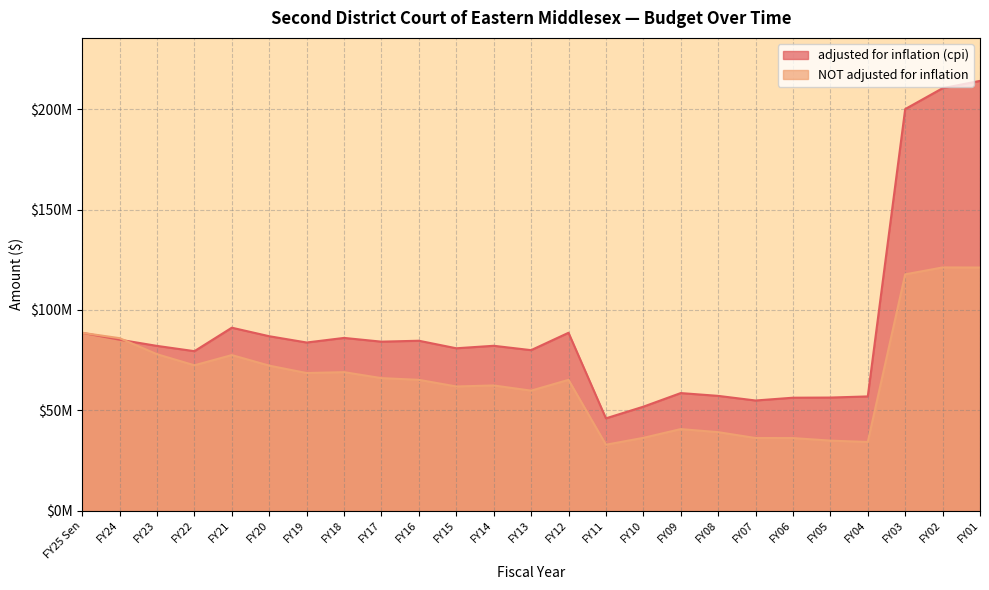

At how many categories does at least one series exceed 203829167?

2